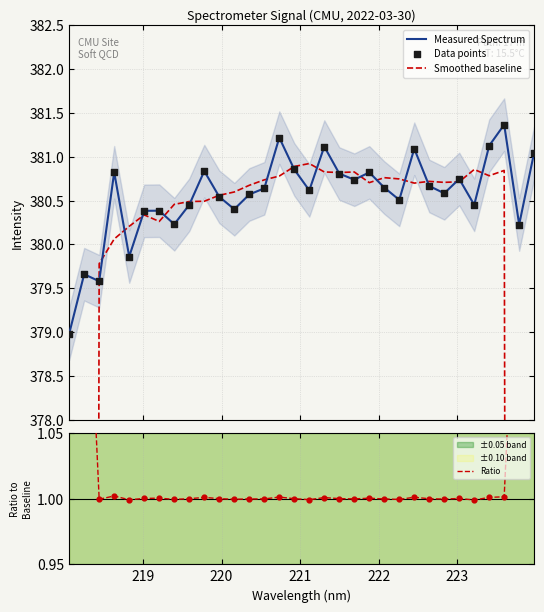

What is the highest value of the Measured Spectrum series?

381.4